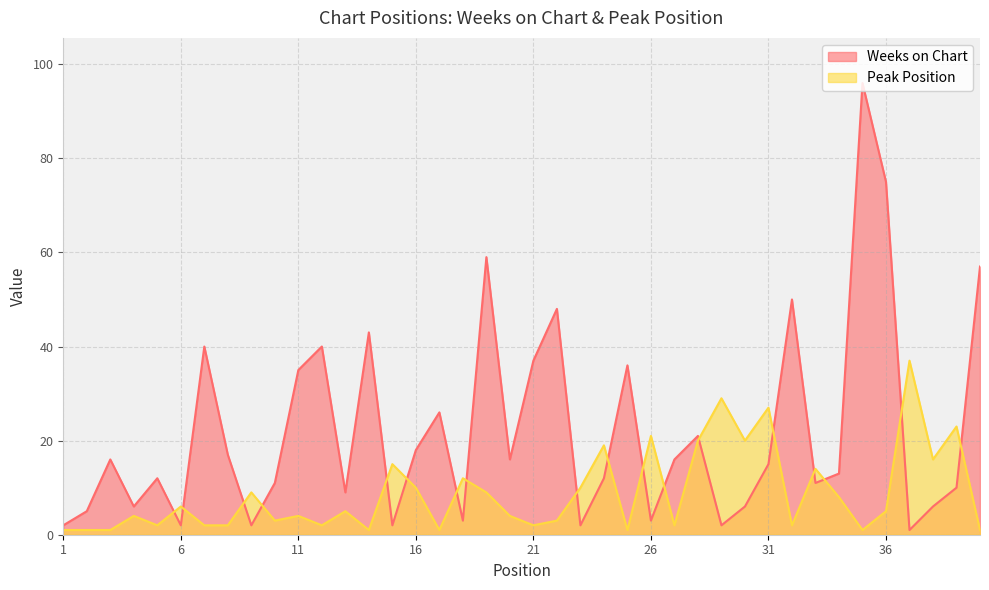

What is the maximum value shown in the chart?

96